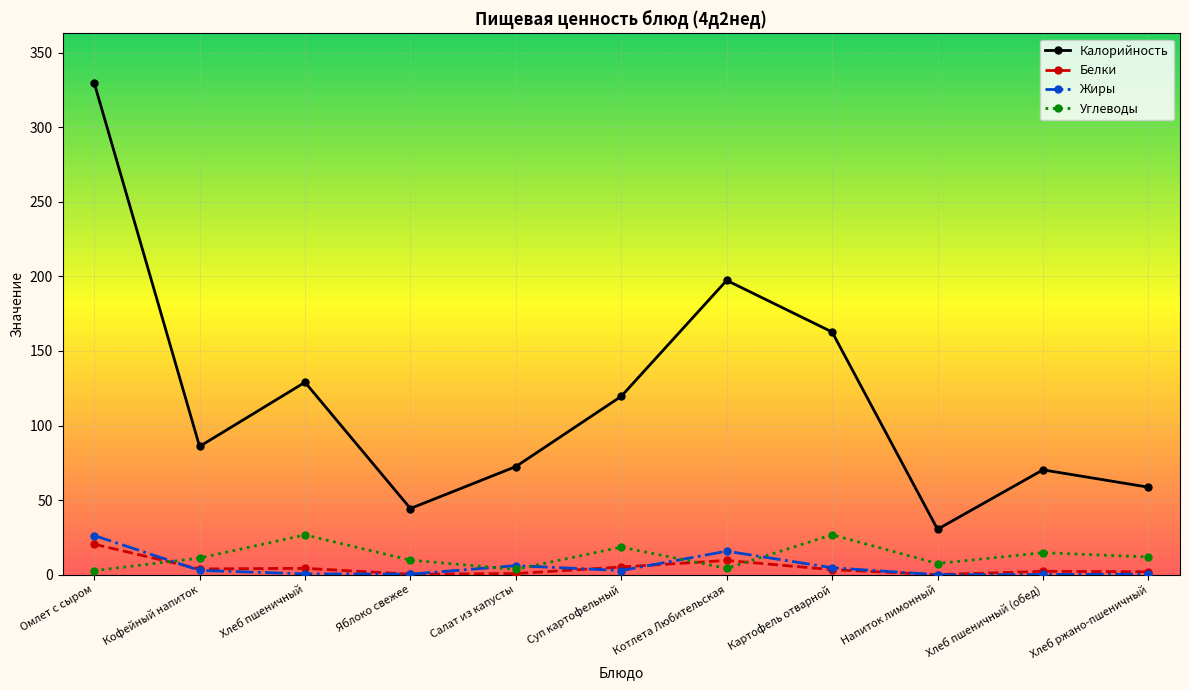

The value of Углеводы at Хлеб пшеничный (обед) is 14.8. True or false?

True